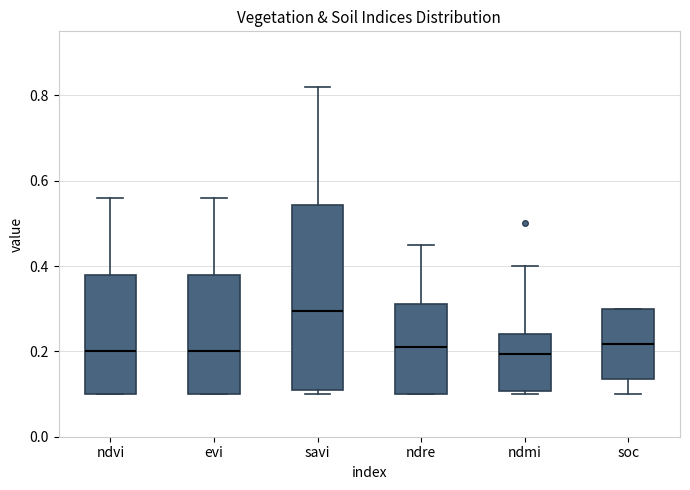

Which box's median line is the highest?

savi